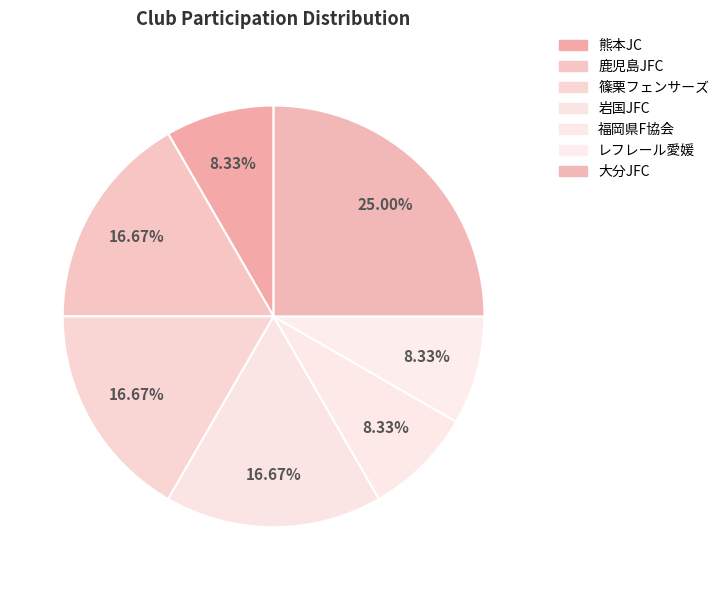

Which slice is the largest?

大分JFC